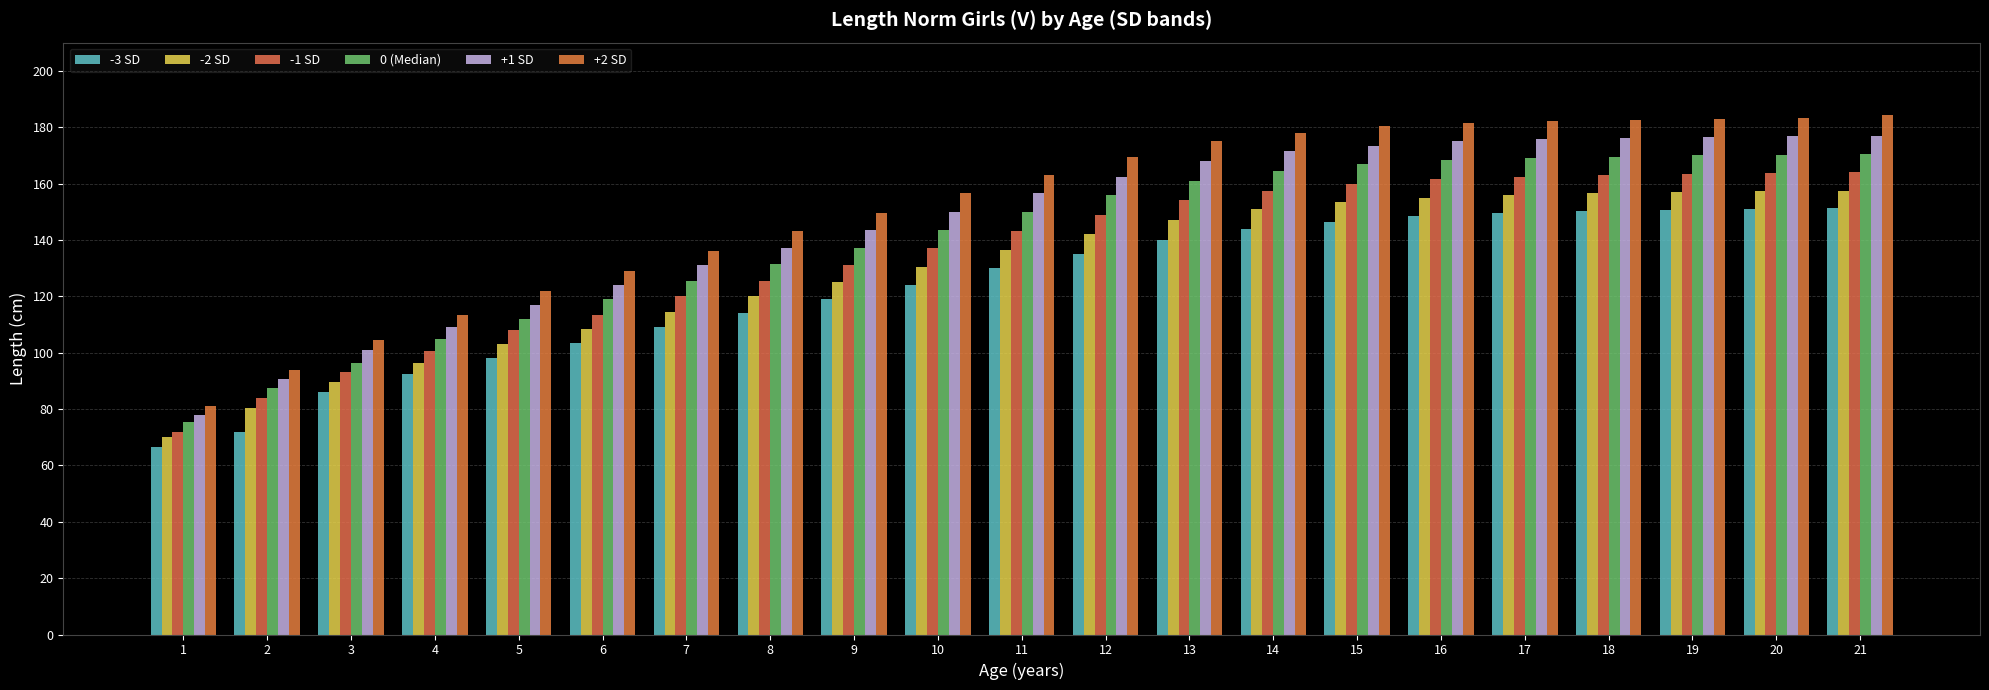

True or false: +2 SD has a value of 54.6 at 17.

False